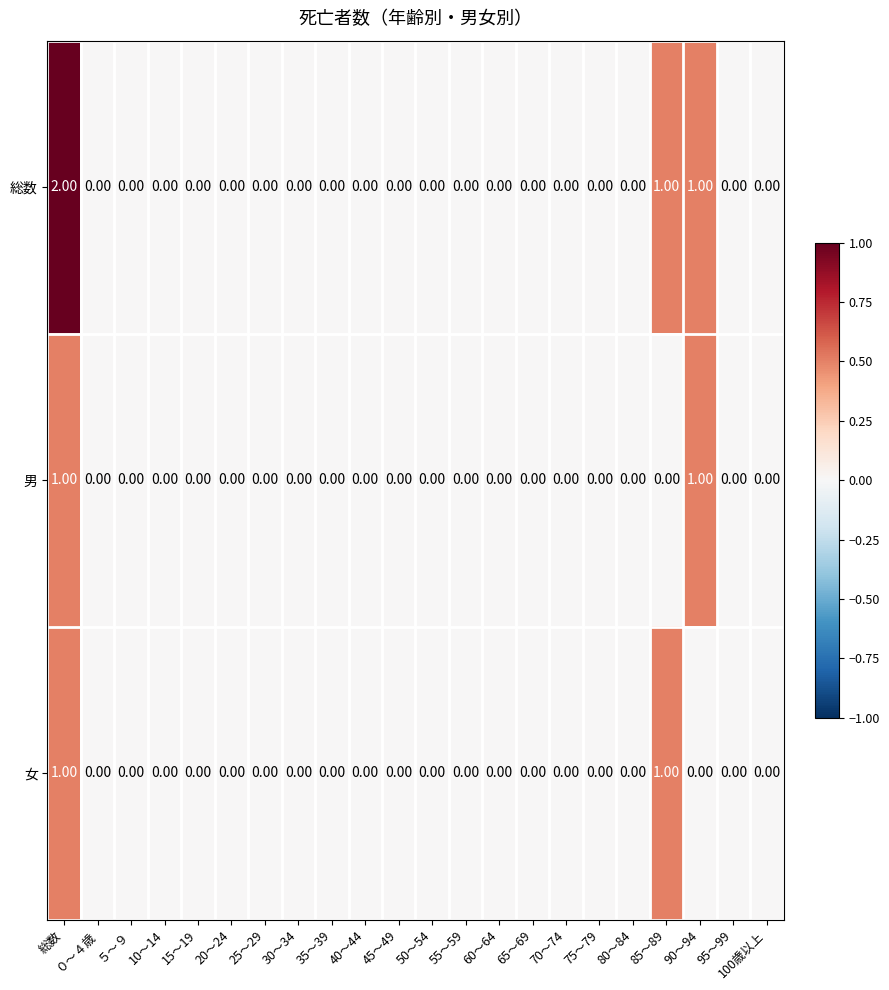

At which category is the sum across all series the highest?

総数